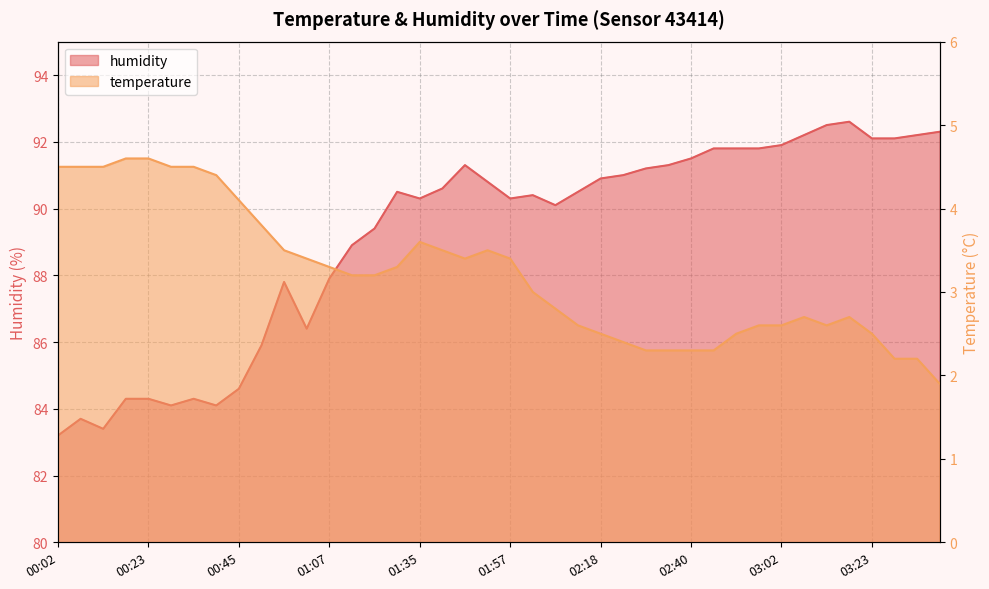

At how many categories does at least one series exceed 6?

40